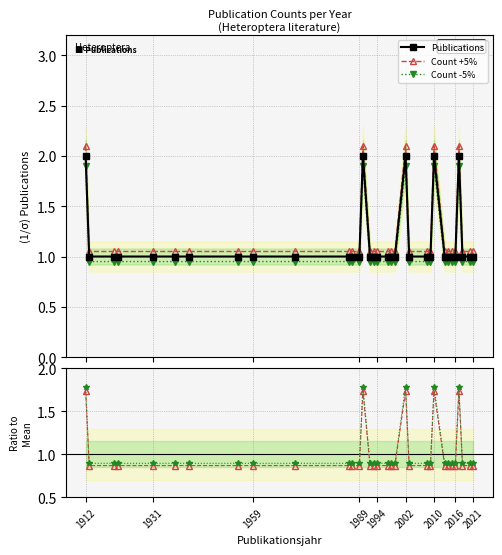

True or false: Publications has more than 0 interior local peaks.

True